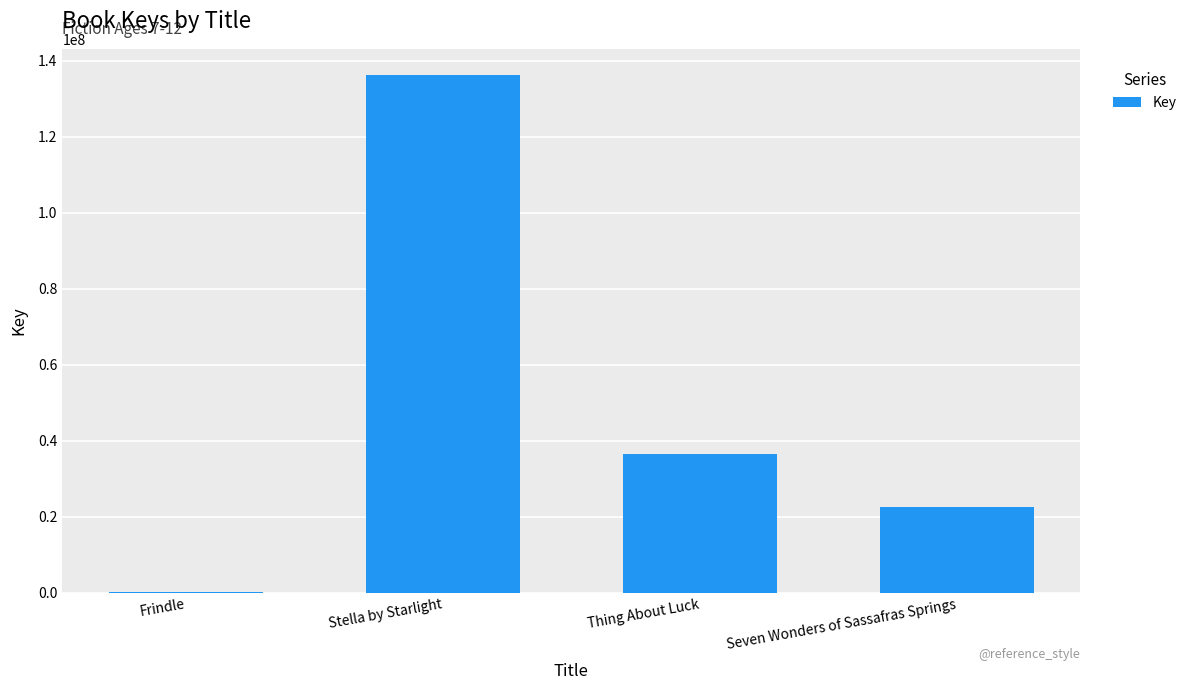

What is the greatest value displayed?

136319476